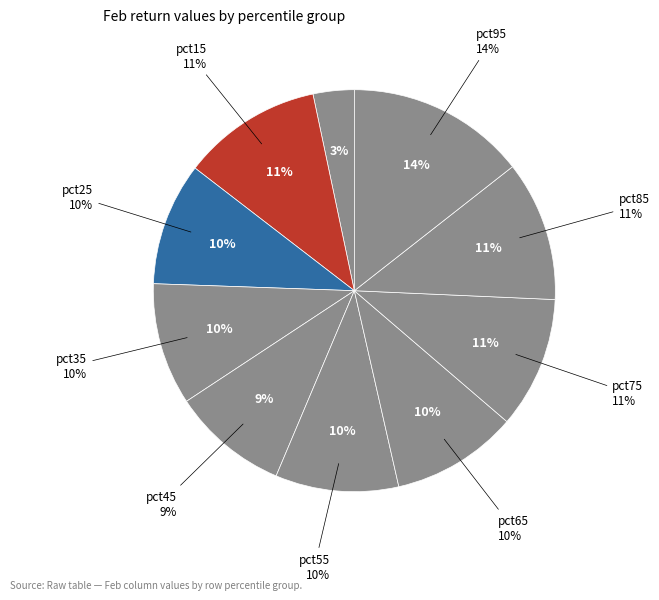

How many segments does this pie chart have?

10